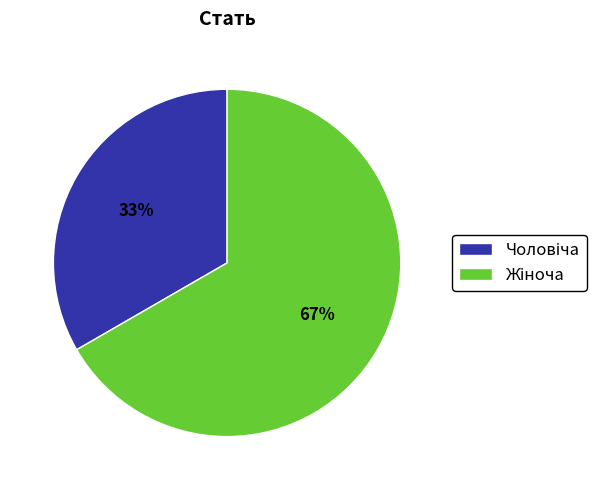

To the nearest percent, what is the average slice percentage?

50%